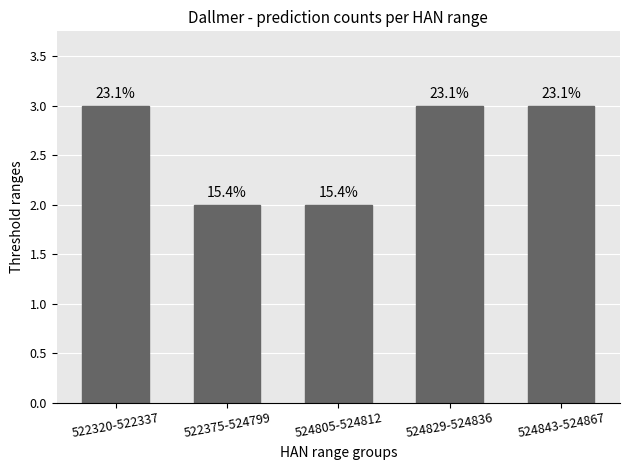

What is the greatest value displayed?

3